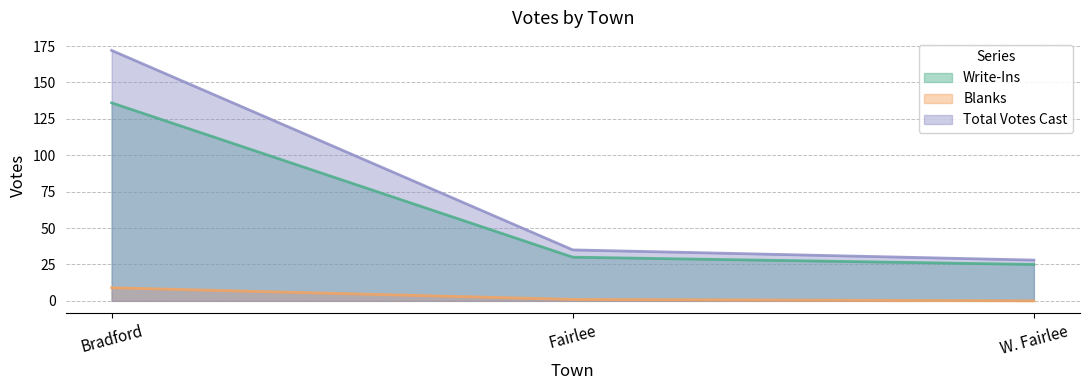

What are all the series names shown in the legend?

Write-Ins, Blanks, Total Votes Cast